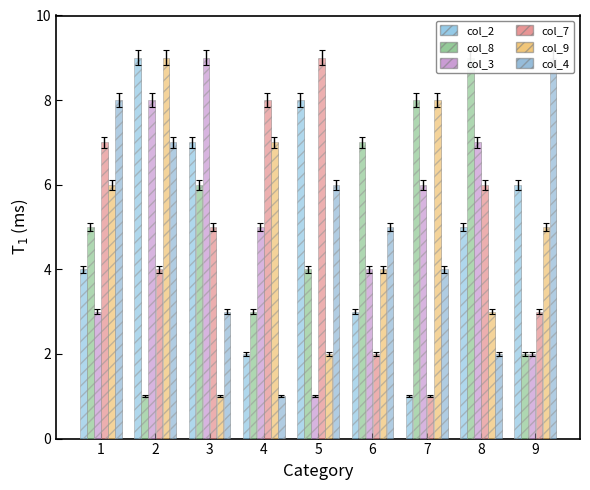

The col_2 series shows 1 at 6. True or false?

False